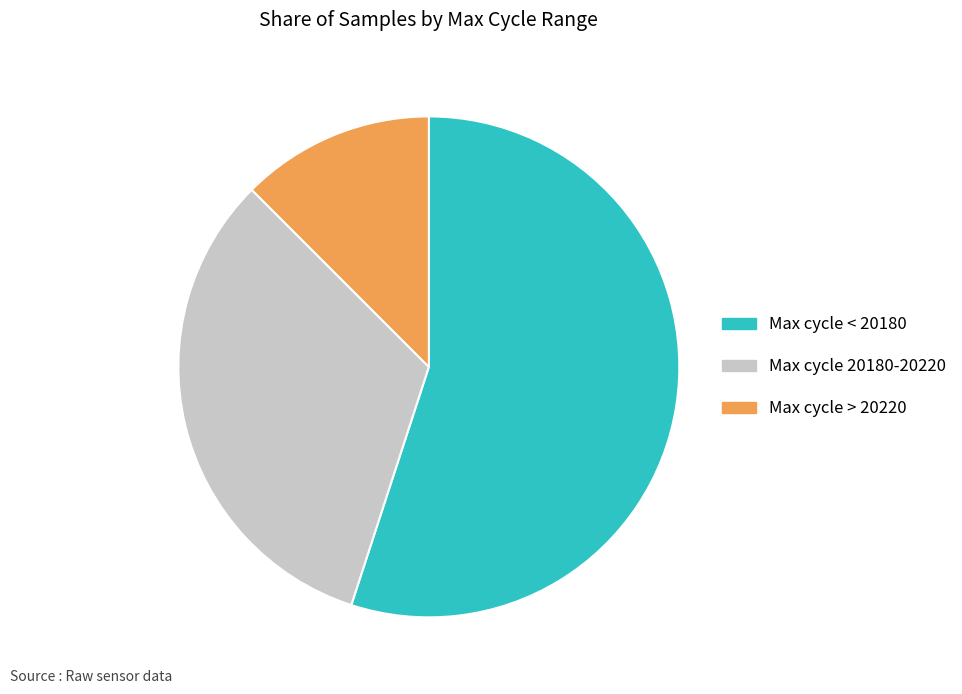

Count the number of slices in the pie.

3